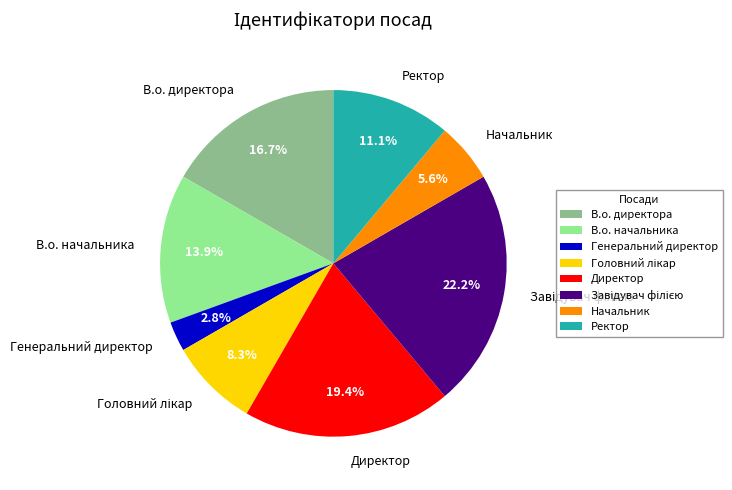

To the nearest percent, what is the average slice percentage?

12%